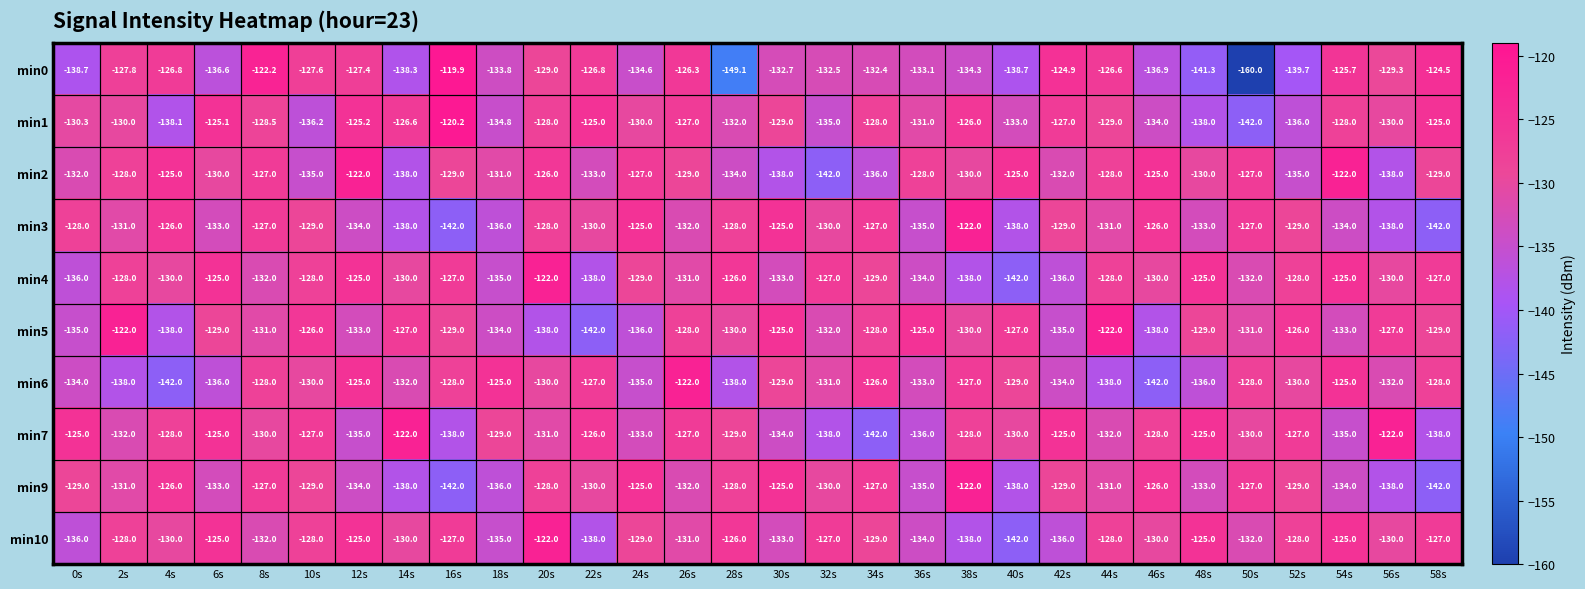

What is the total value across all series at 52s?

-1307.7